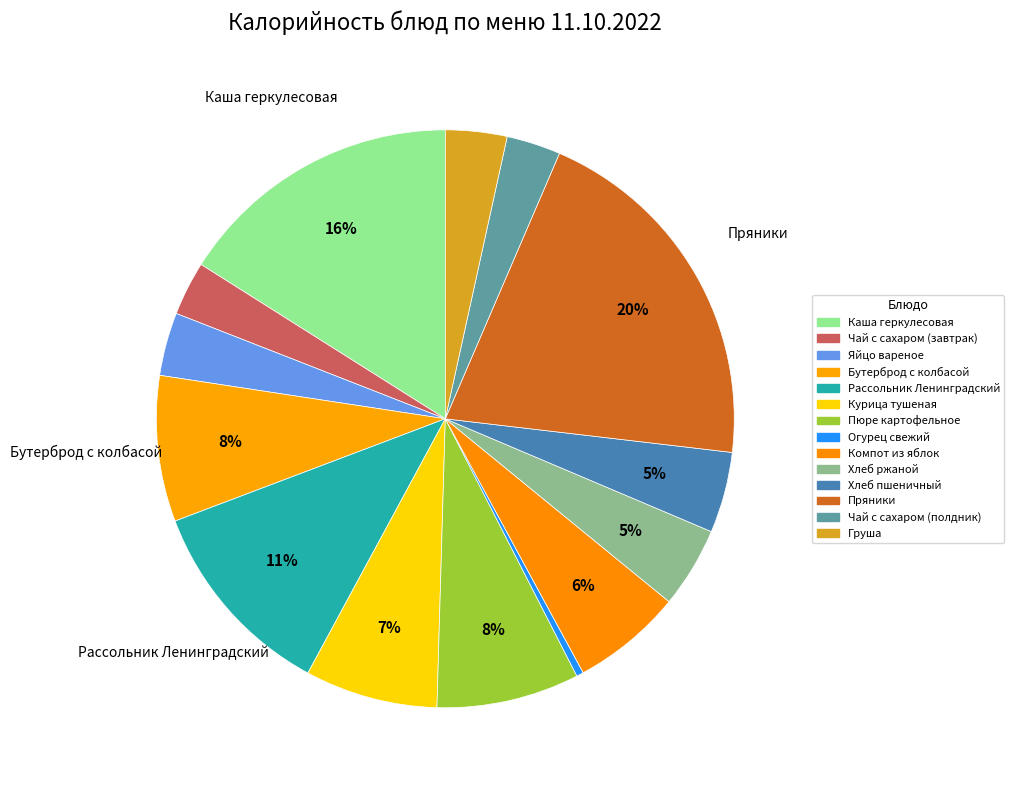

Rank the categories by value from lowest to highest.

Огурец свежий, Чай с сахаром (завтрак), Чай с сахаром (полдник), Груша, Яйцо вареное, Хлеб ржаной, Хлеб пшеничный, Компот из яблок, Курица тушеная, Пюре картофельное, Бутерброд с колбасой, Рассольник Ленинградский, Каша геркулесовая, Пряники